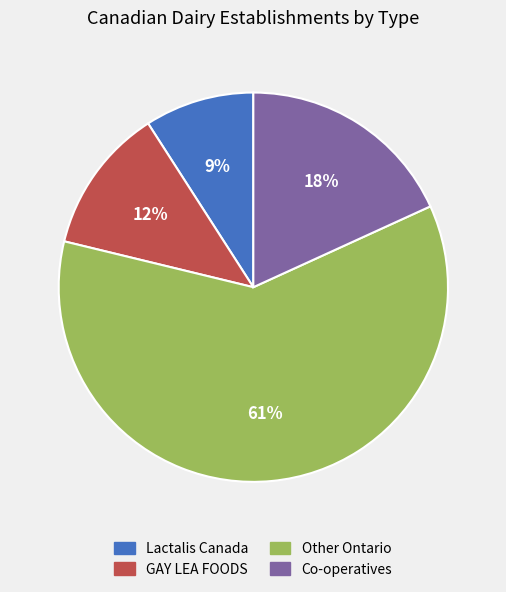

Is there any slice that represents more than half of the pie?

Yes